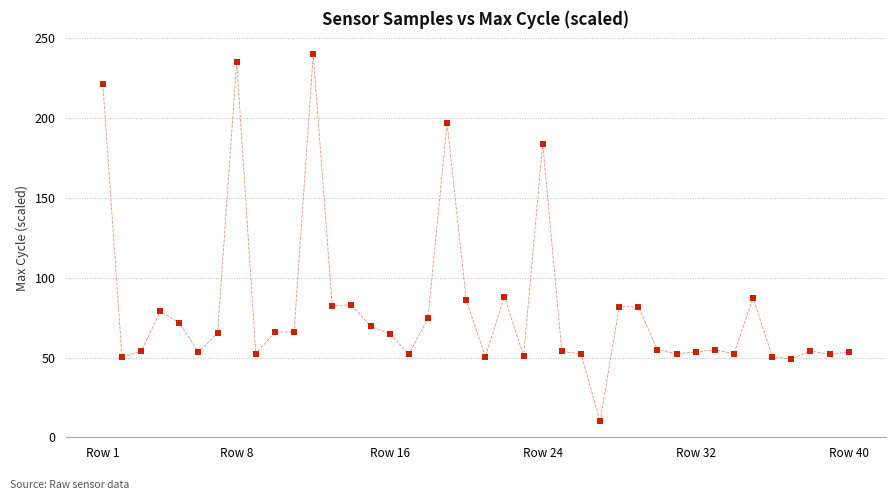

What is the range of Y values (max minus min)?

230.0